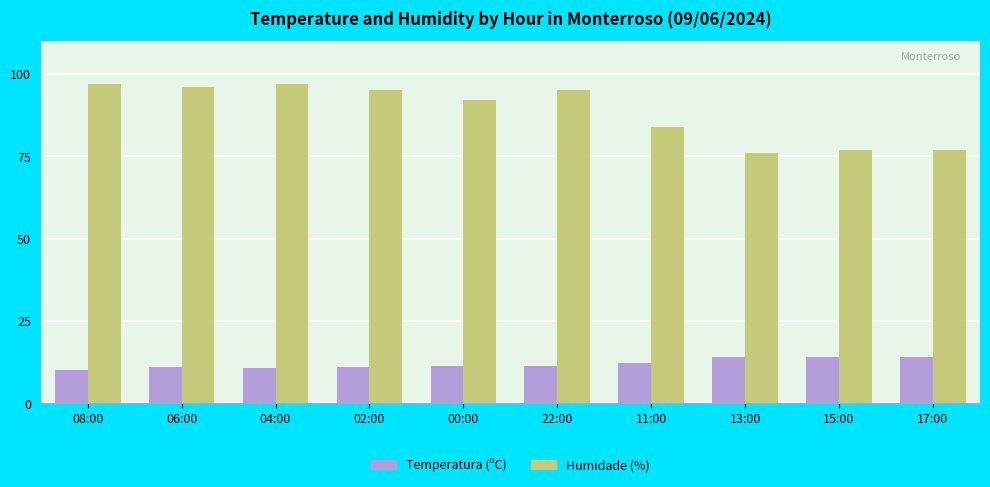

Which series has the largest total across all categories?

Humidade (%)